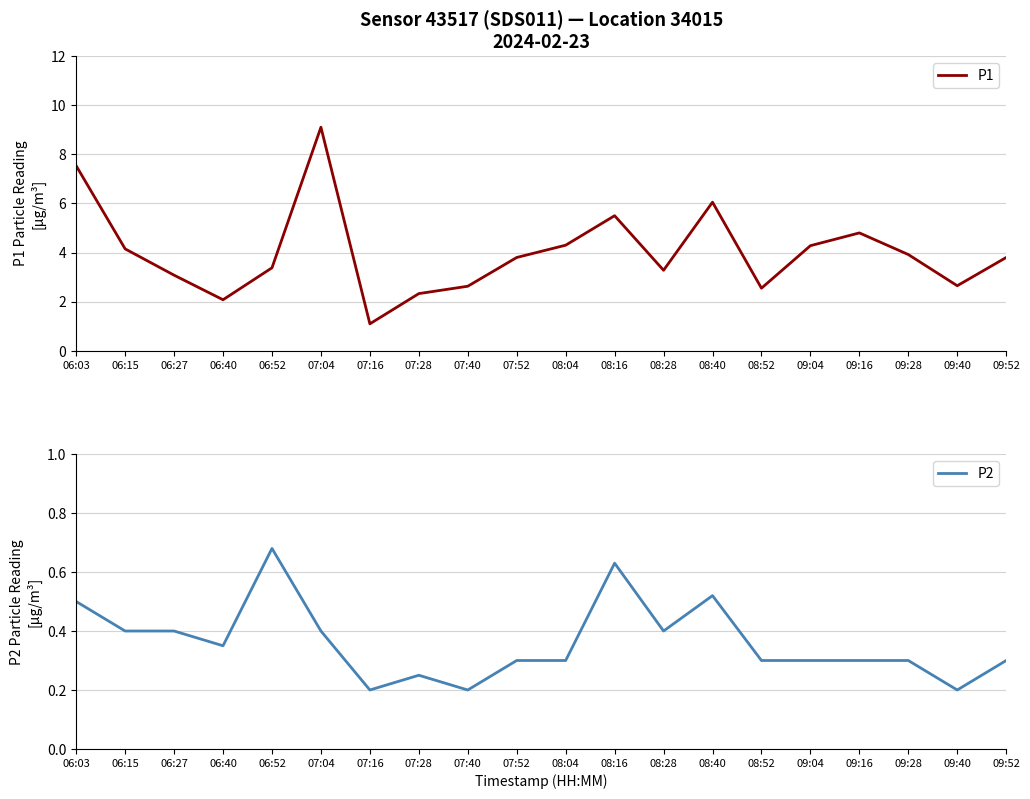

What is the sum of the P1 values at 07:40 and 07:52?

6.4